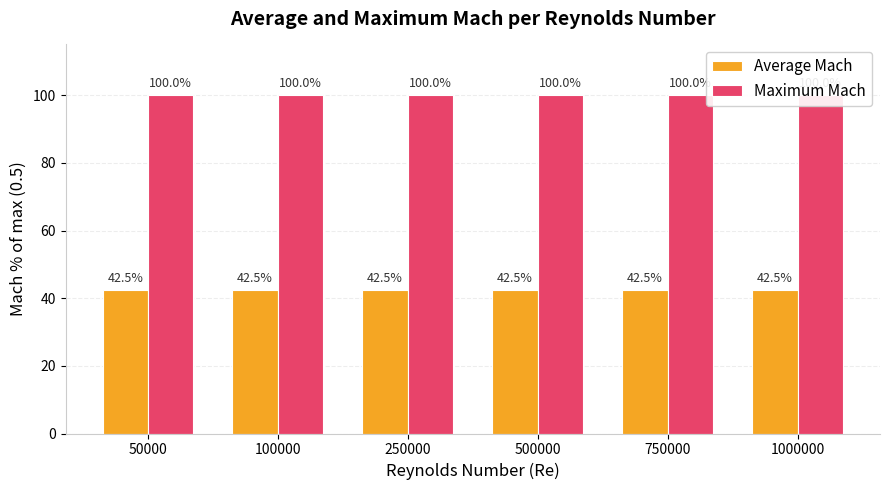

List the series in order of their peak value, lowest first.

Average Mach, Maximum Mach